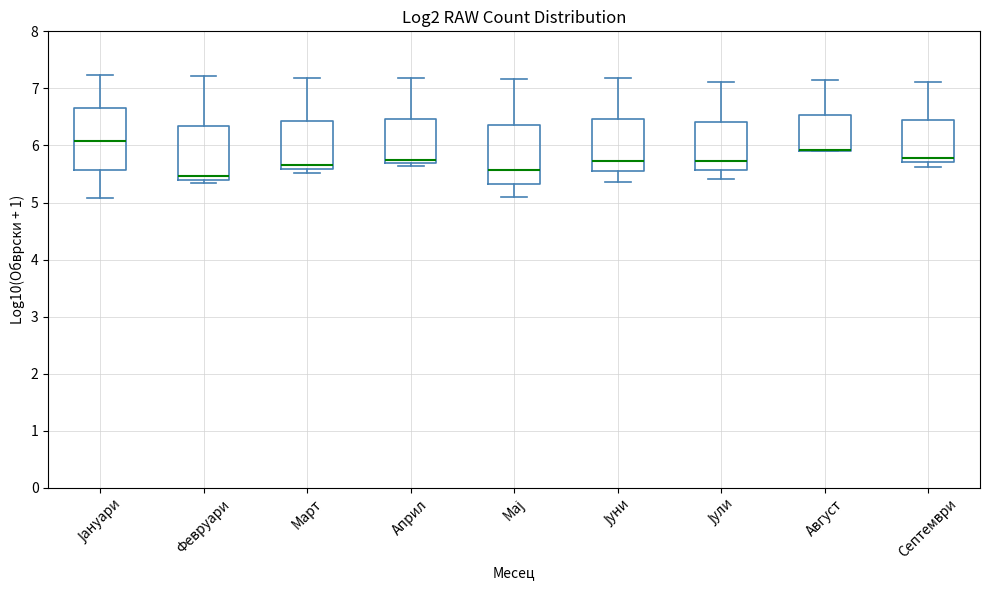

Where is the lower edge of the box for Мај on the y-axis? The values are not printed on the chart, so give them approximately, as read against the axis.

5.3